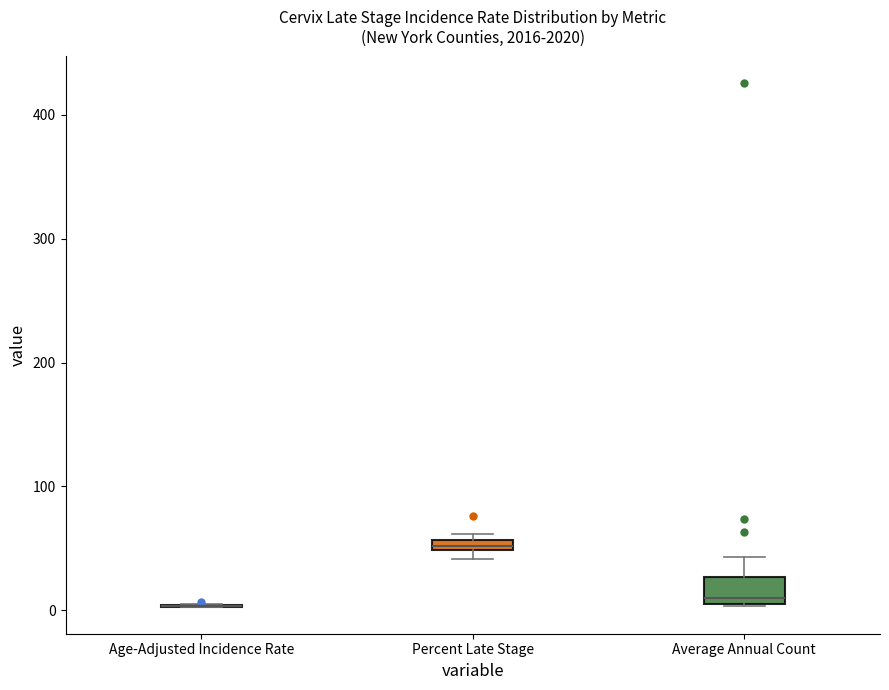

Where does the upper whisker of the box for Average Annual Count end on the y-axis? The values are not printed on the chart, so give them approximately, as read against the axis.

40